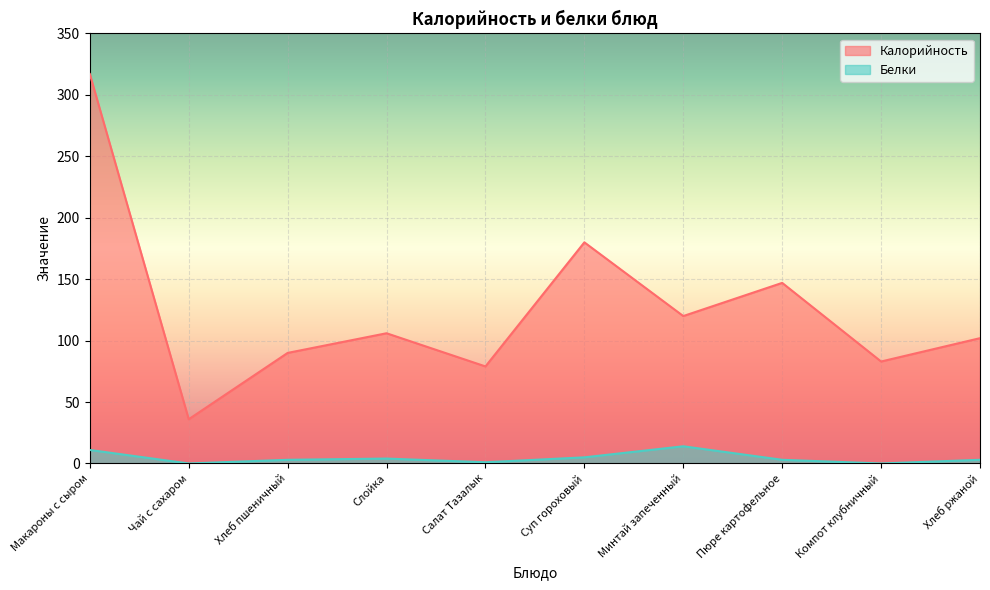

Which series has the largest total across all categories?

Калорийность